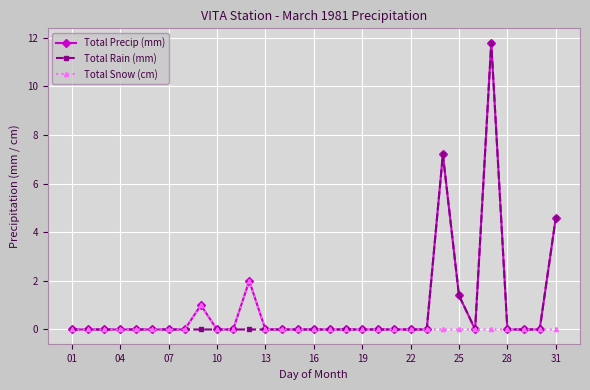

What is the maximum value shown in the chart?

11.8